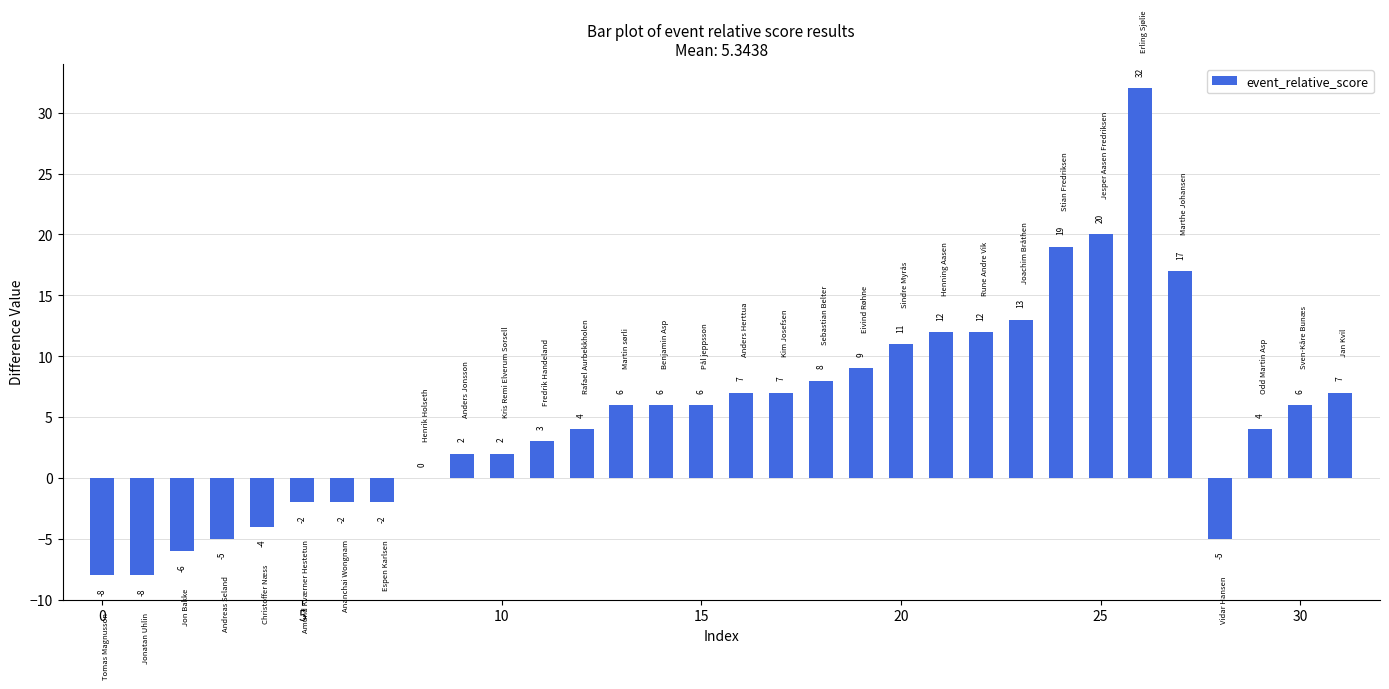

What is the maximum value shown in the chart?

32